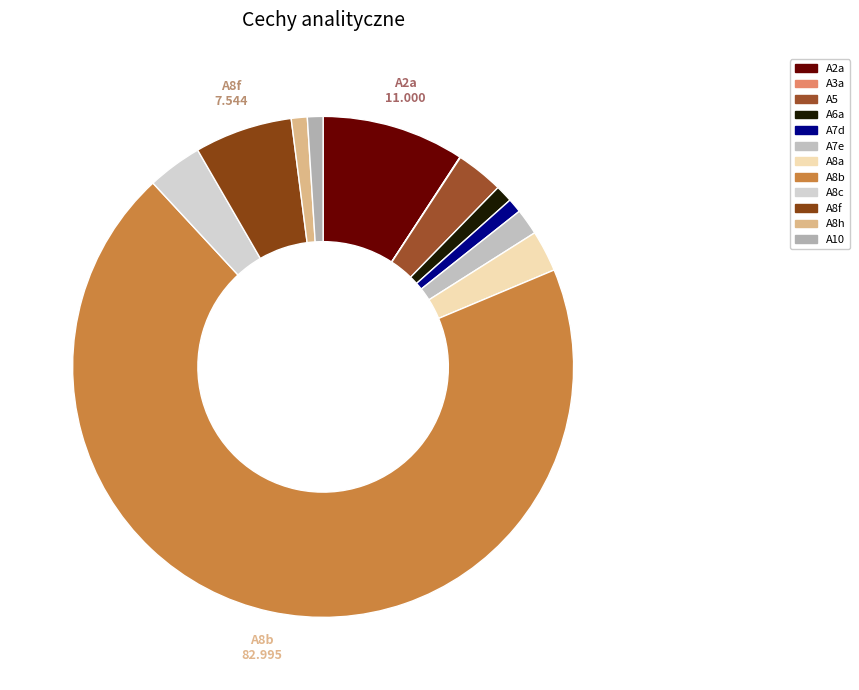

True or false: A8a accounts for 1% of the total.

False